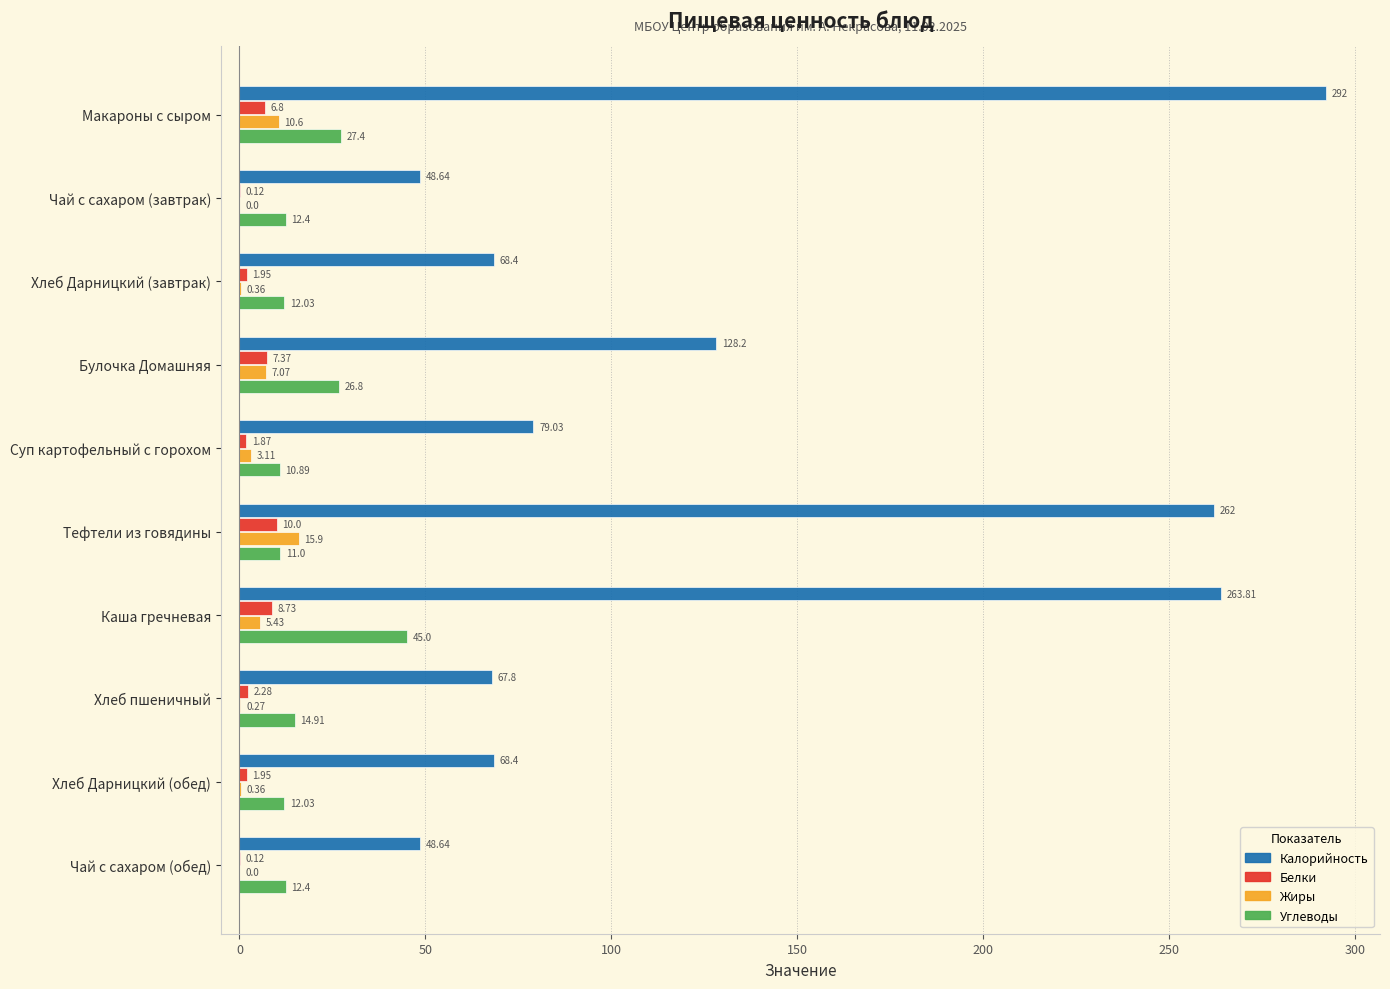

What is the sum of the Жиры values at Хлеб пшеничный and Булочка Домашняя?

7.3